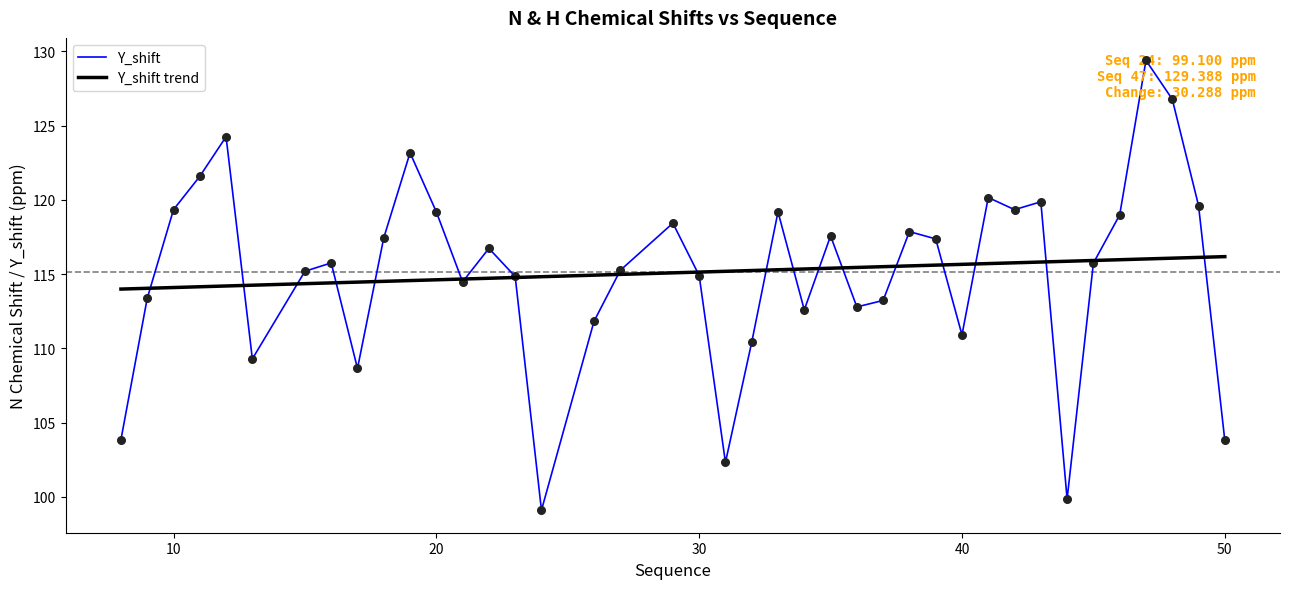

What are all the series names shown in the legend?

Y_shift, Y_shift trend